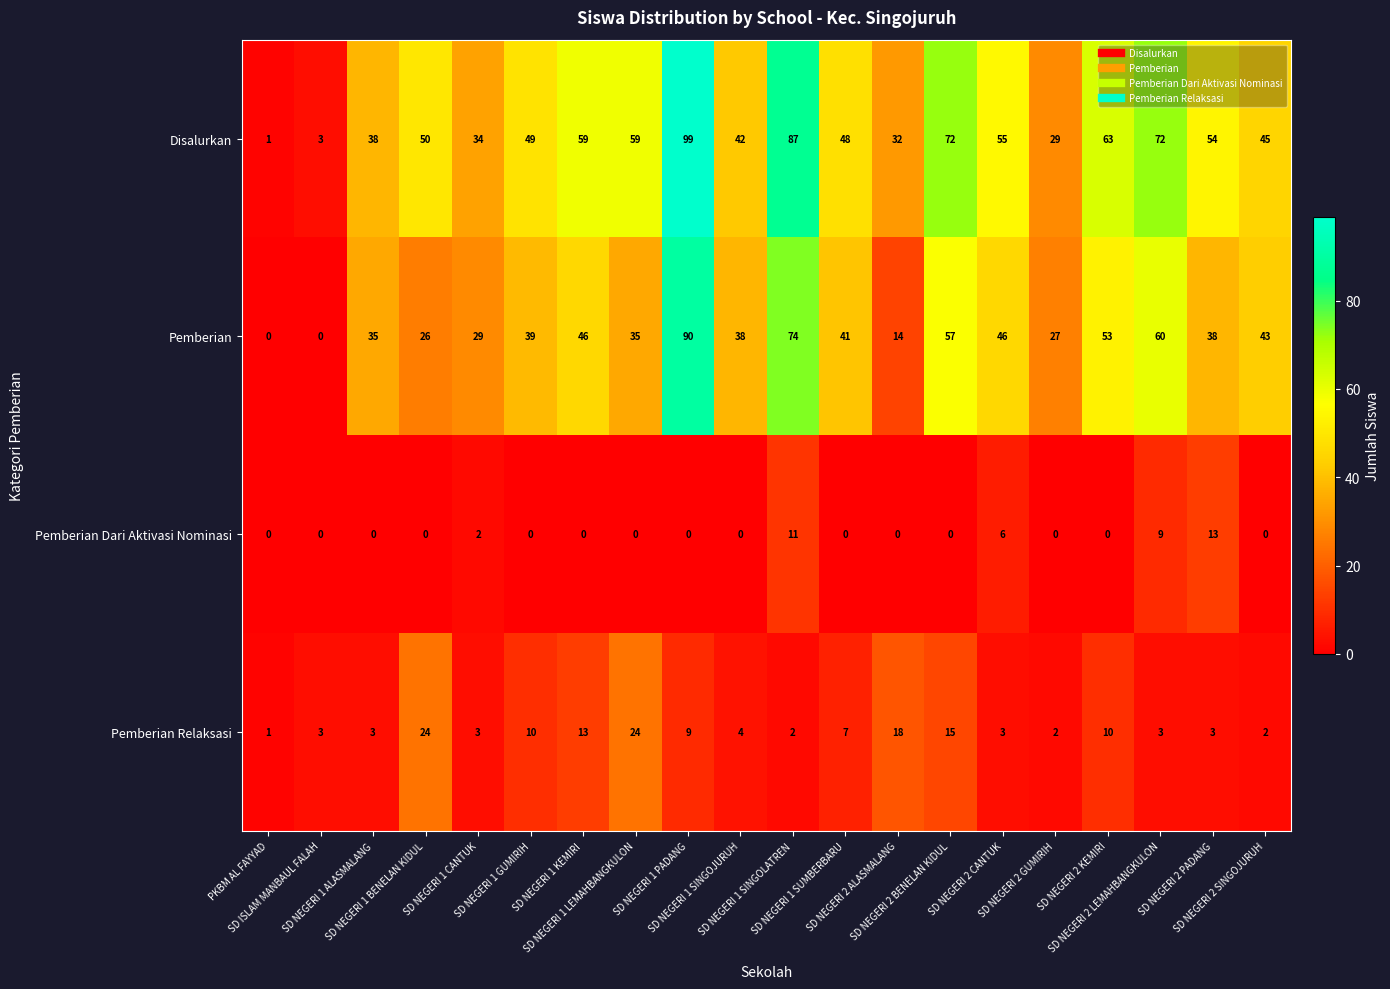

What is the difference between the second highest and second lowest values in the Disalurkan series?

84